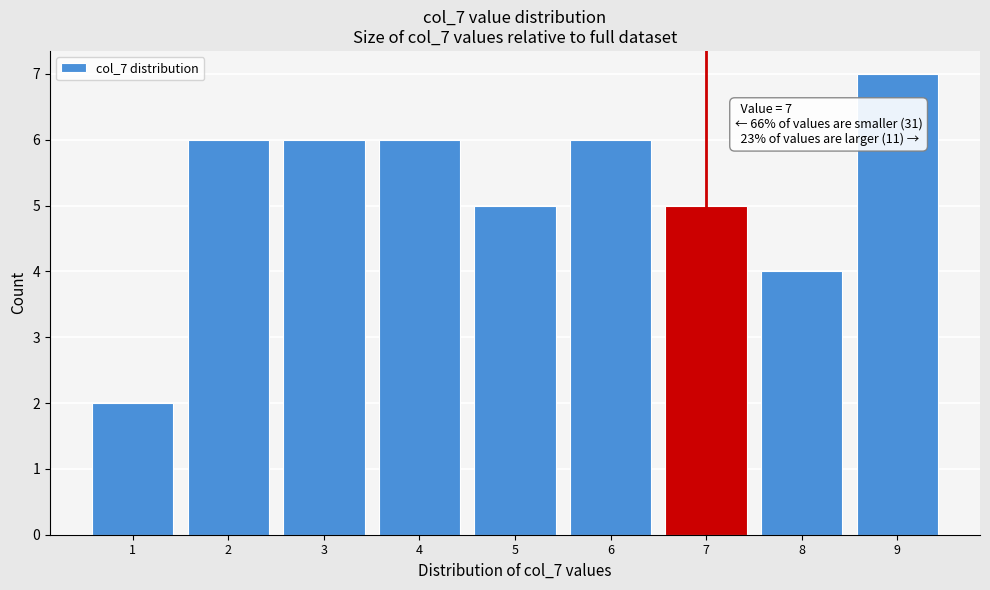

Which range on the x-axis has the tallest bar?

8.5 to 9.5